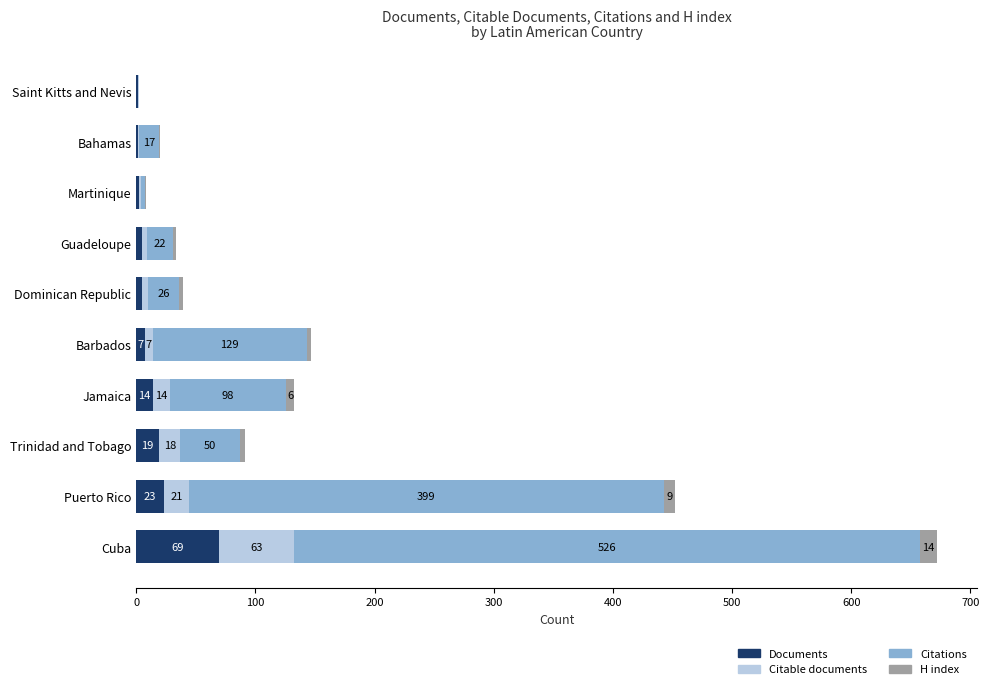

How many series are shown in this chart?

4